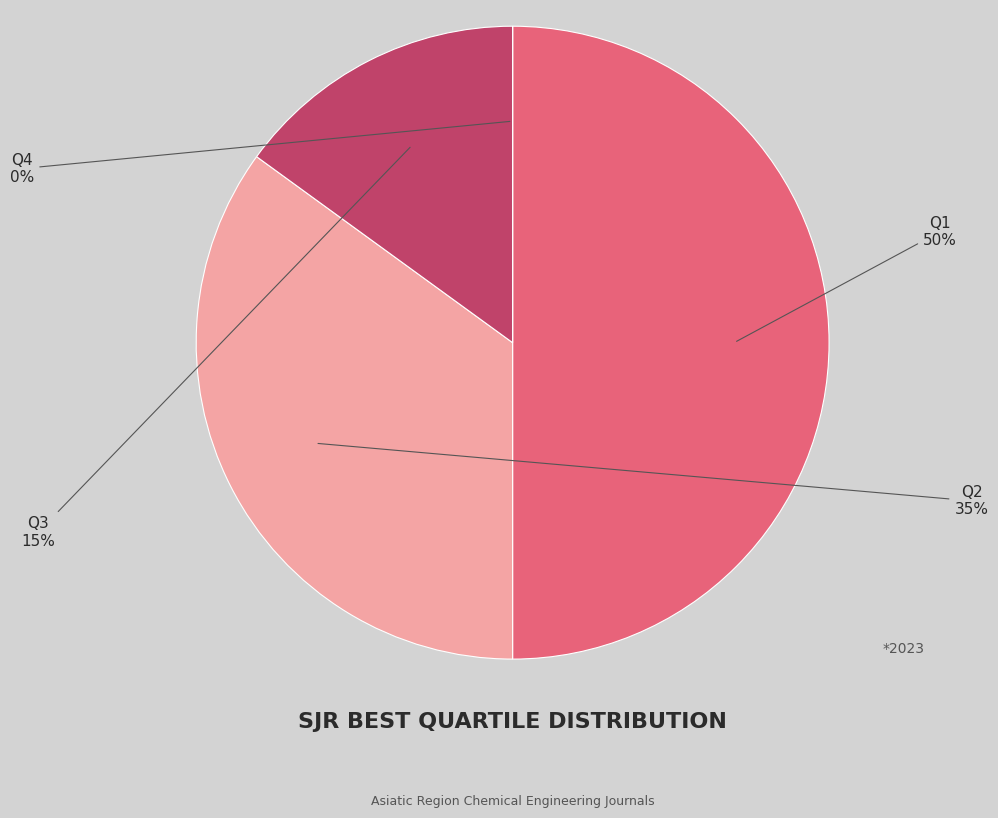

Count the number of slices in the pie.

4